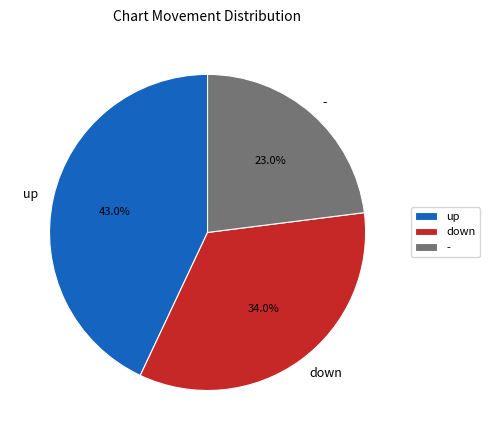

Which category has the smallest portion of the pie?

-